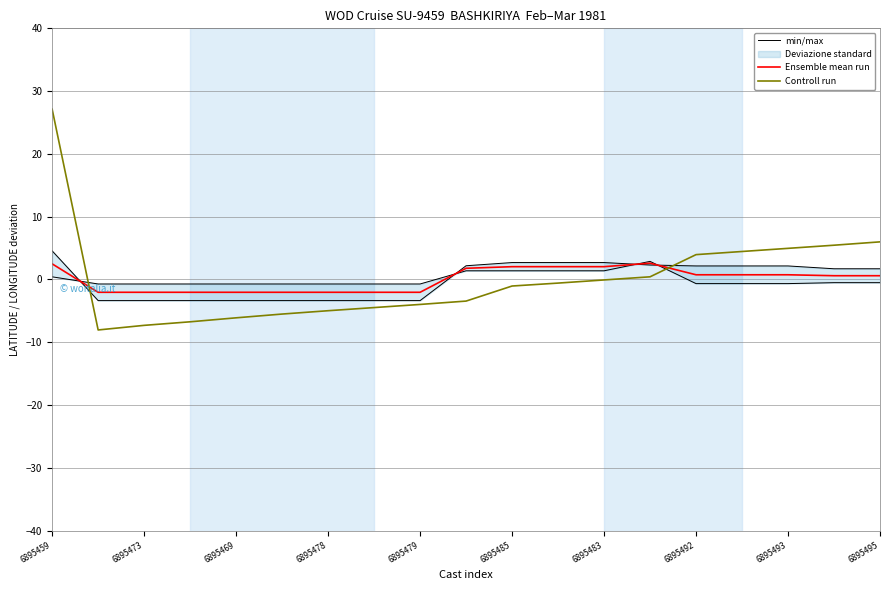

What is the difference between the maximum and second lowest values in the Ensemble mean run series?

4.6